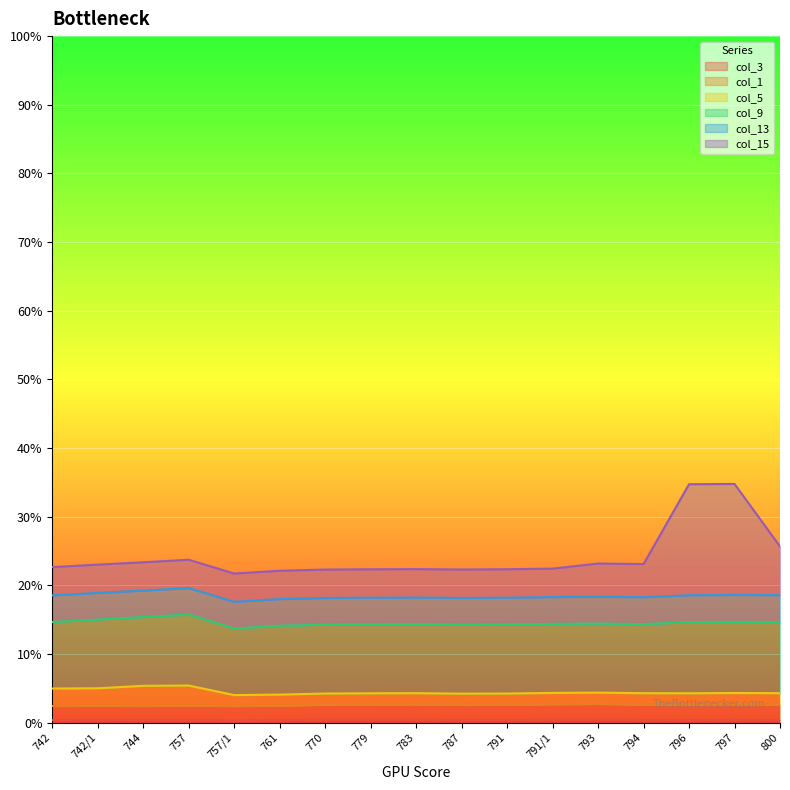

How many lines are shown in the chart?

6